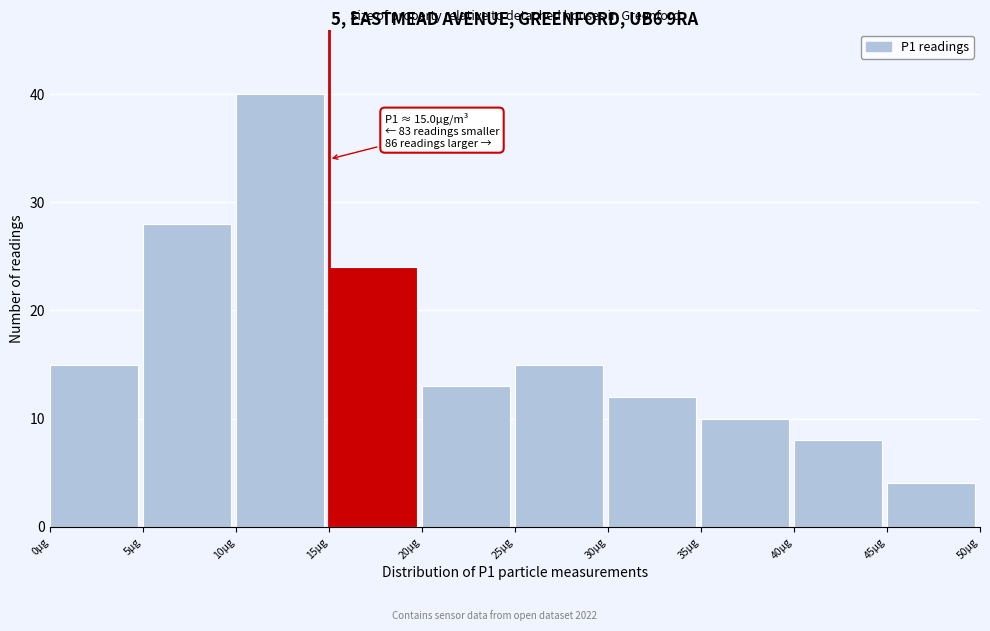

Which range on the x-axis has the tallest bar?

10 to 15